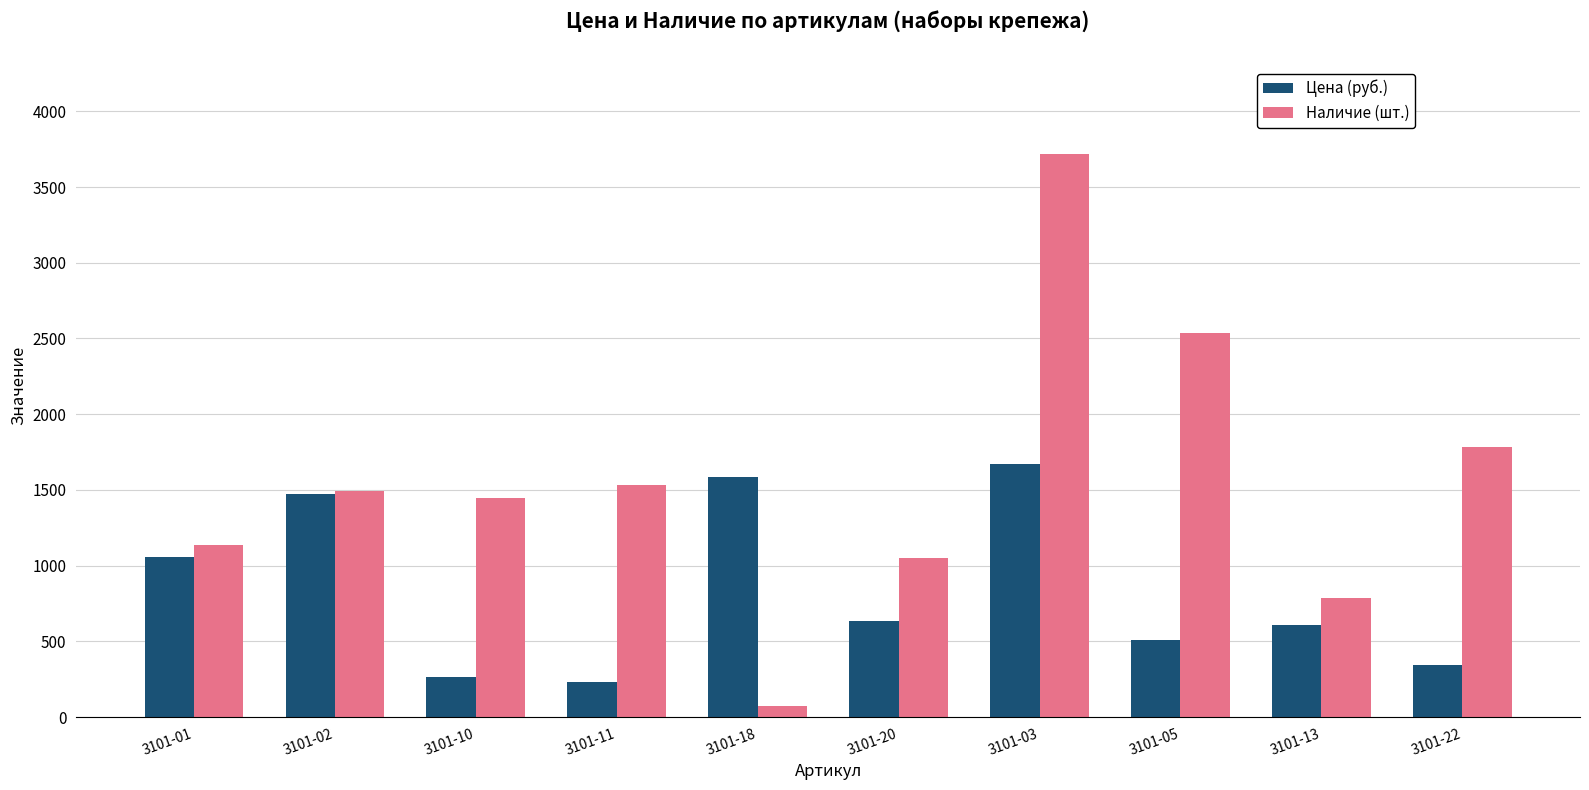

The value of Наличие (шт.) at 3101-03 is 5103.8. True or false?

False